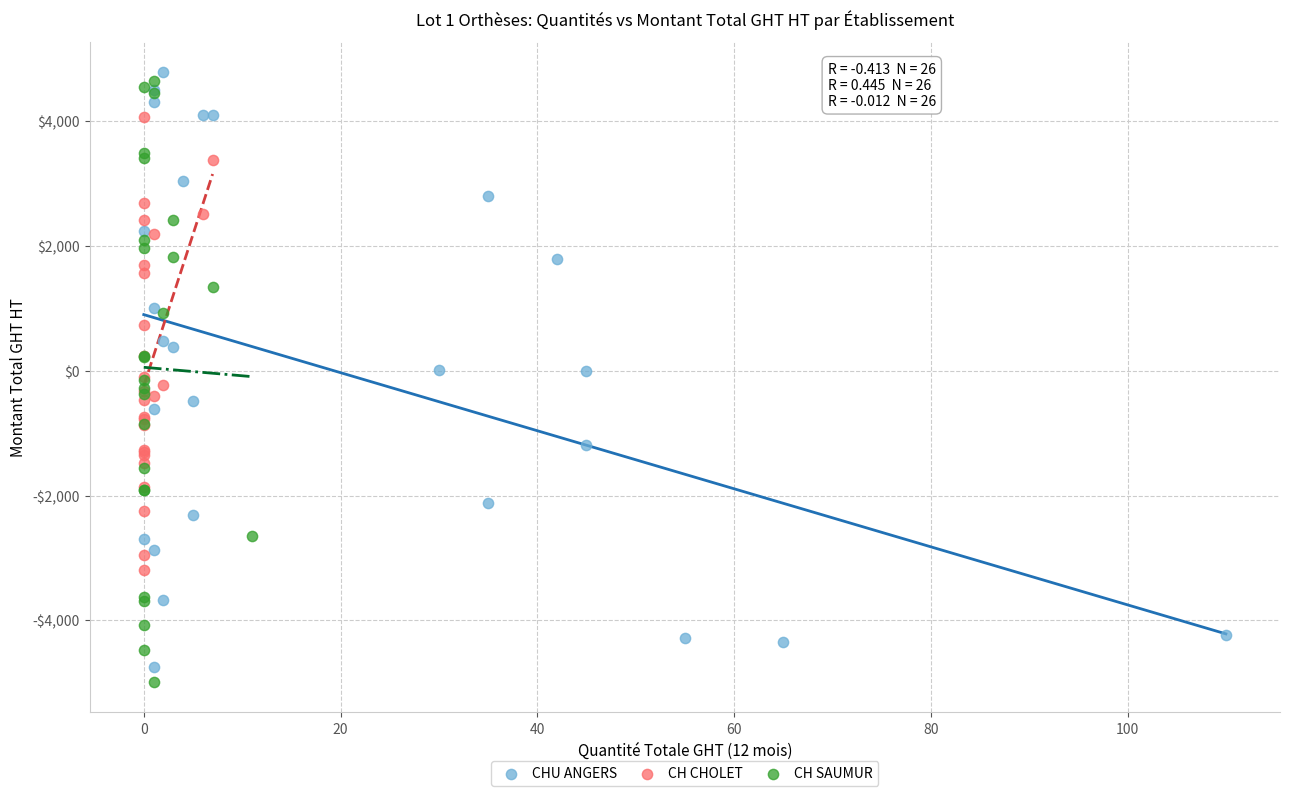

Which series has the widest spread of Y values?

CH SAUMUR